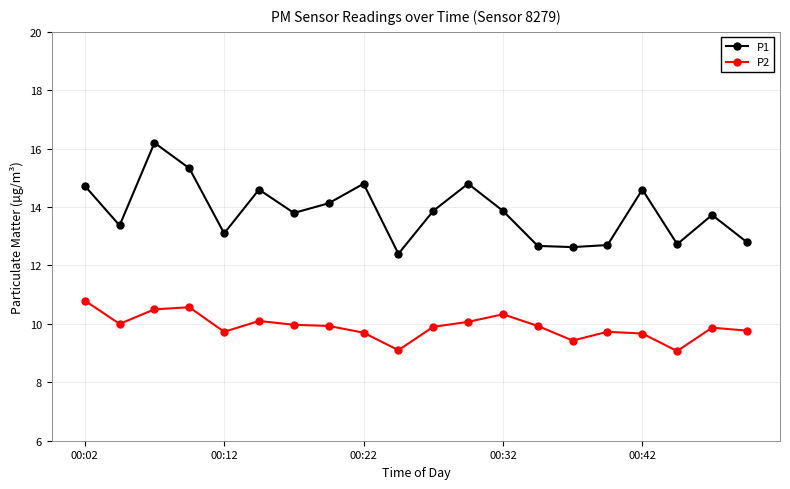

Which series has the largest range (max minus min)?

P1